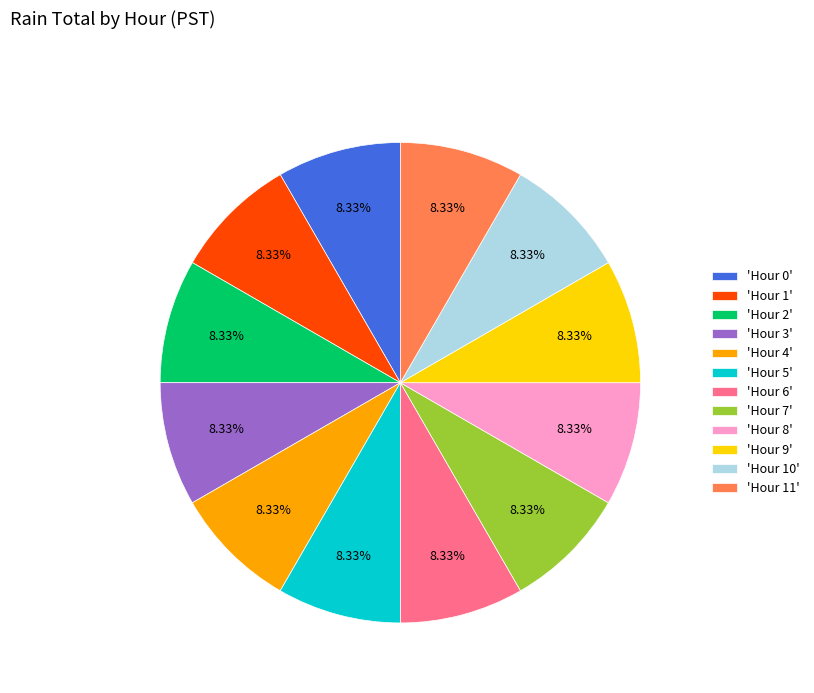

How many segments does this pie chart have?

12